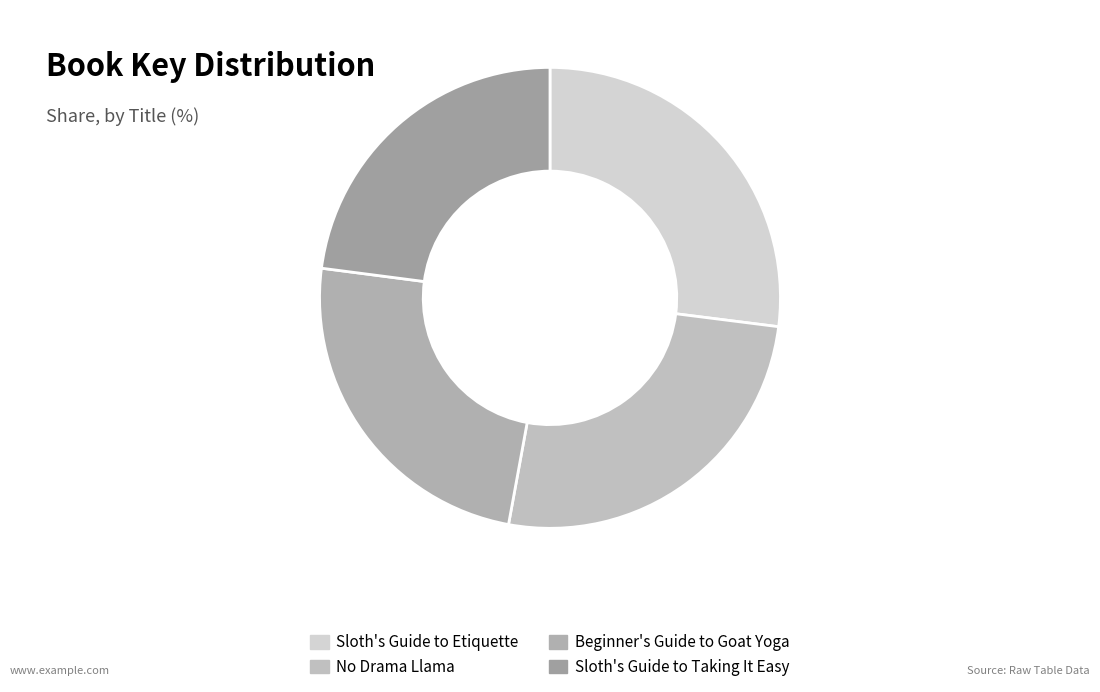

How many segments does this pie chart have?

4